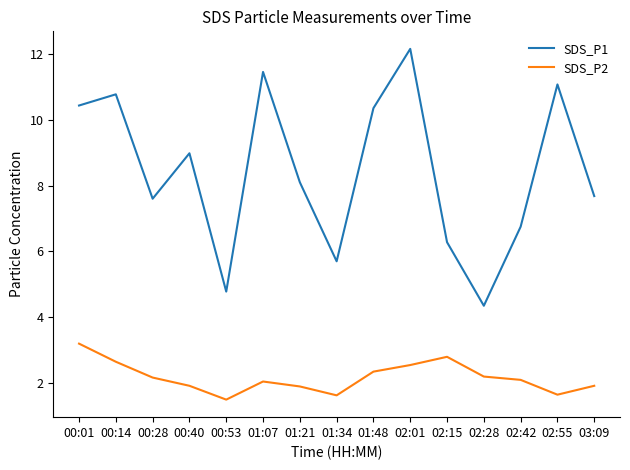

Is this an area chart (filled region under the line)?

No